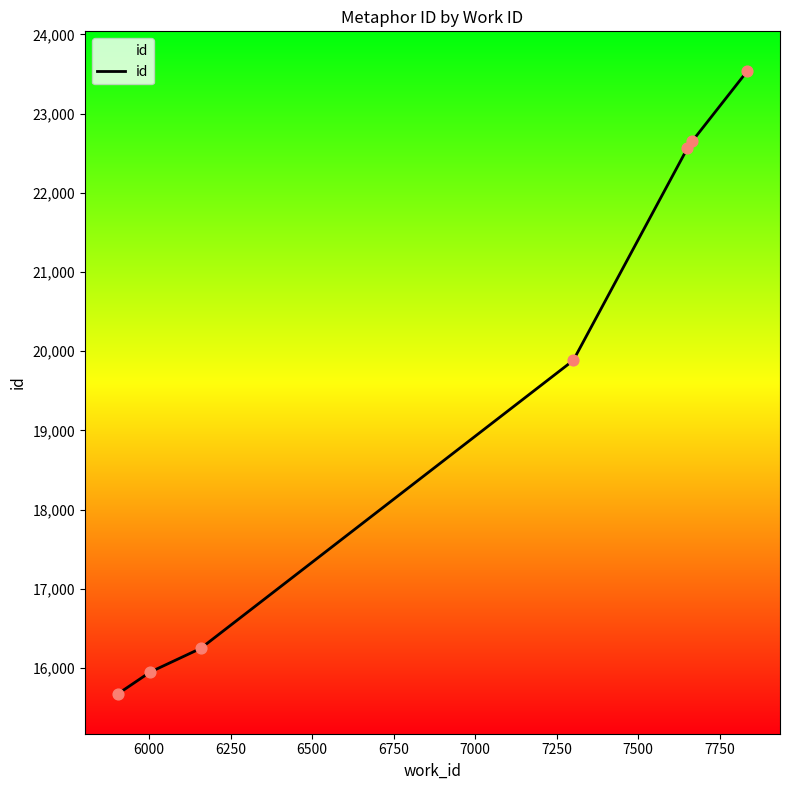

What is the average value?

19501